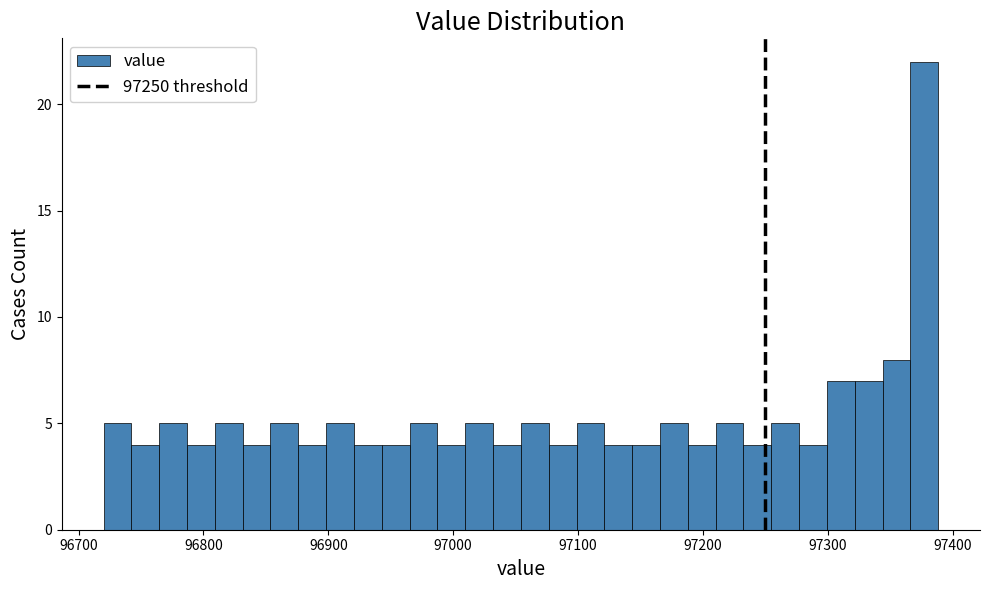

Around what value on the x-axis is the tallest bar? Give the approximate position of its centre, as read against the axis.

97380